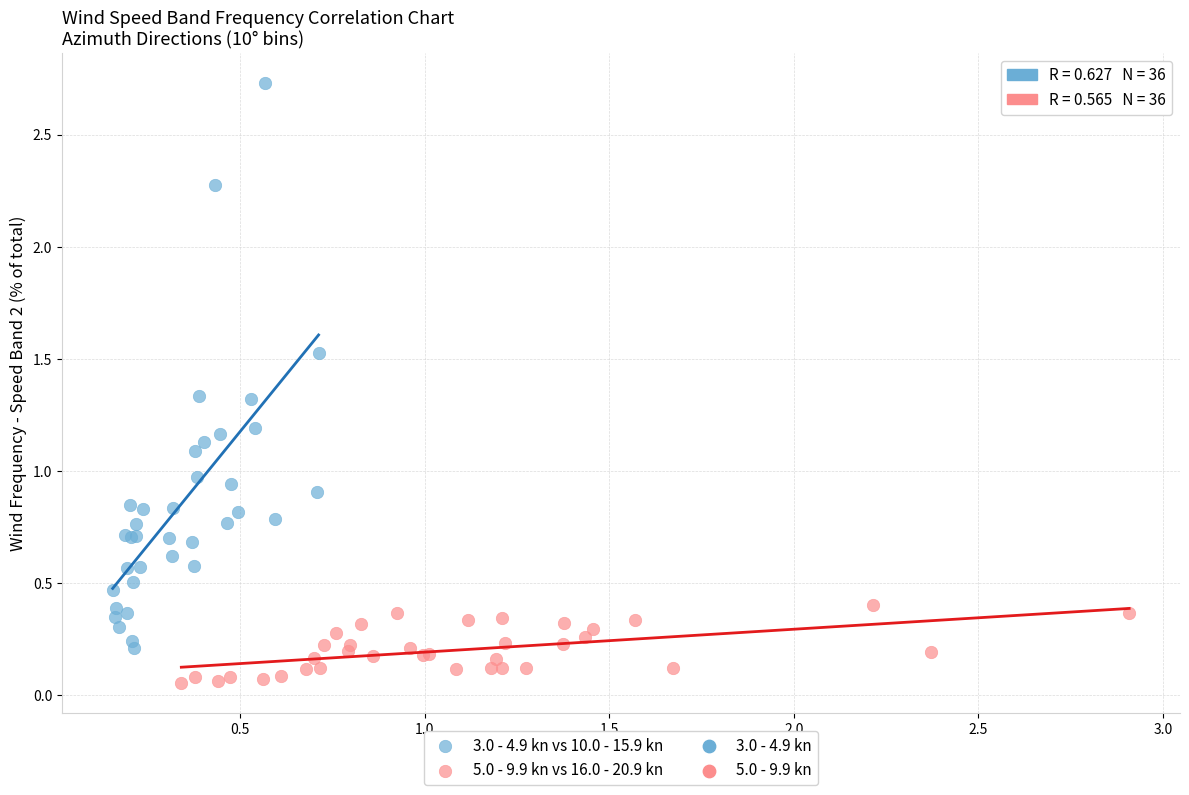

Which series reaches the minimum Y coordinate?

5.0 - 9.9 kn vs 16.0 - 20.9 kn